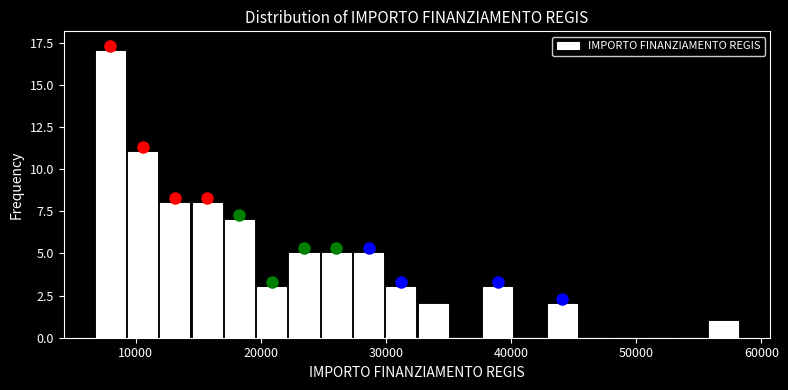

Around what value on the x-axis is the tallest bar? Give the approximate position of its centre, as read against the axis.

8000